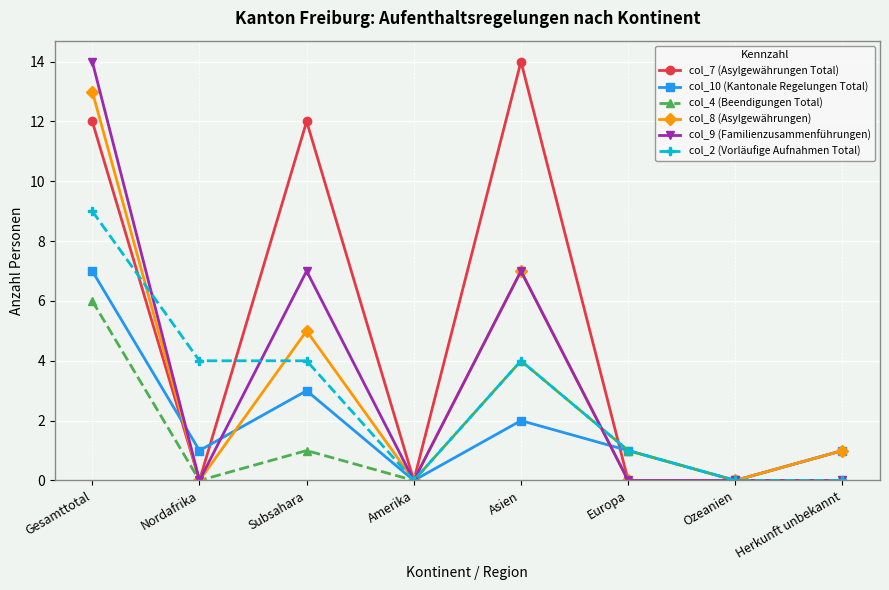

At which category is the sum across all series the highest?

Gesamttotal